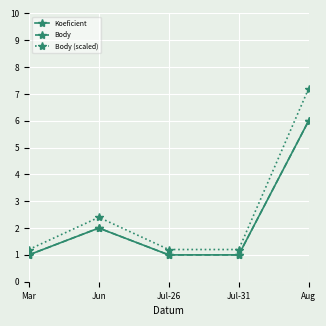

Between Jul-26 and Aug, which series saw the biggest shift?

Body (scaled)